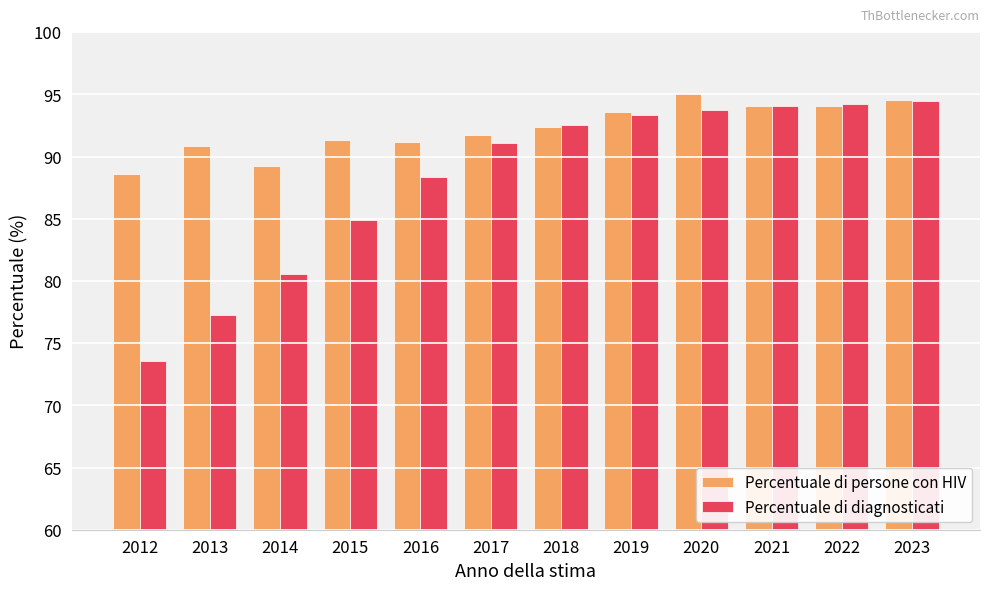

What is the total value across all series at 2020?

188.8